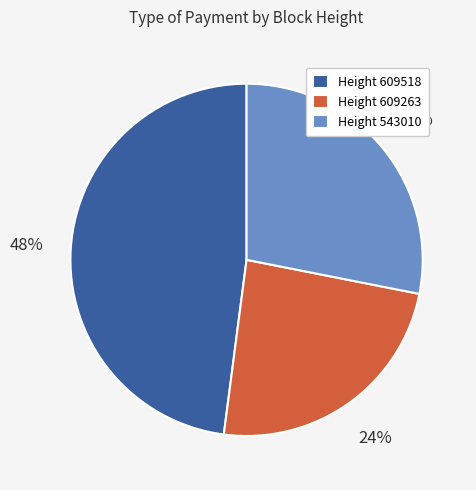

Is there a majority slice in this chart?

No